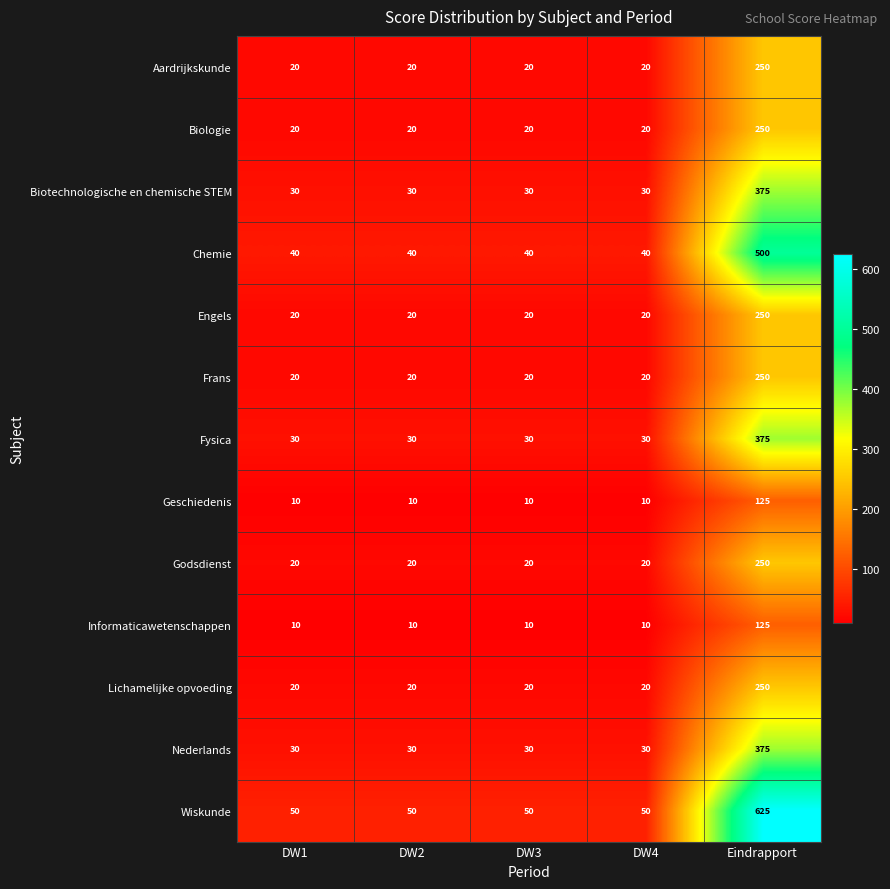

Which series has the widest spread of values?

Wiskunde